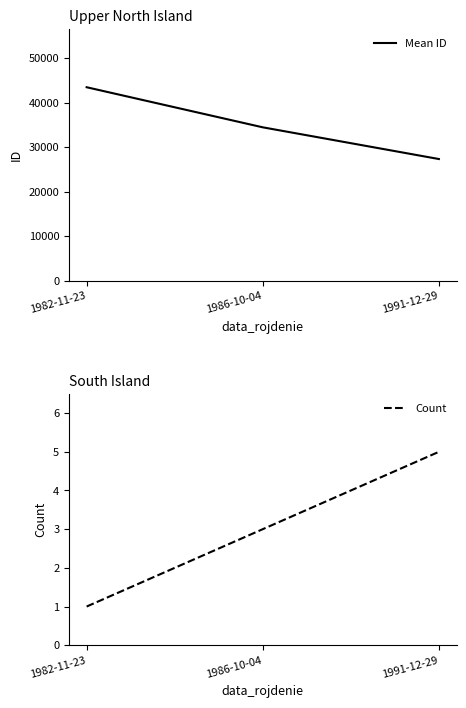

Is it true that Mean ID equals 62872.7 at 1982-11-23?

False